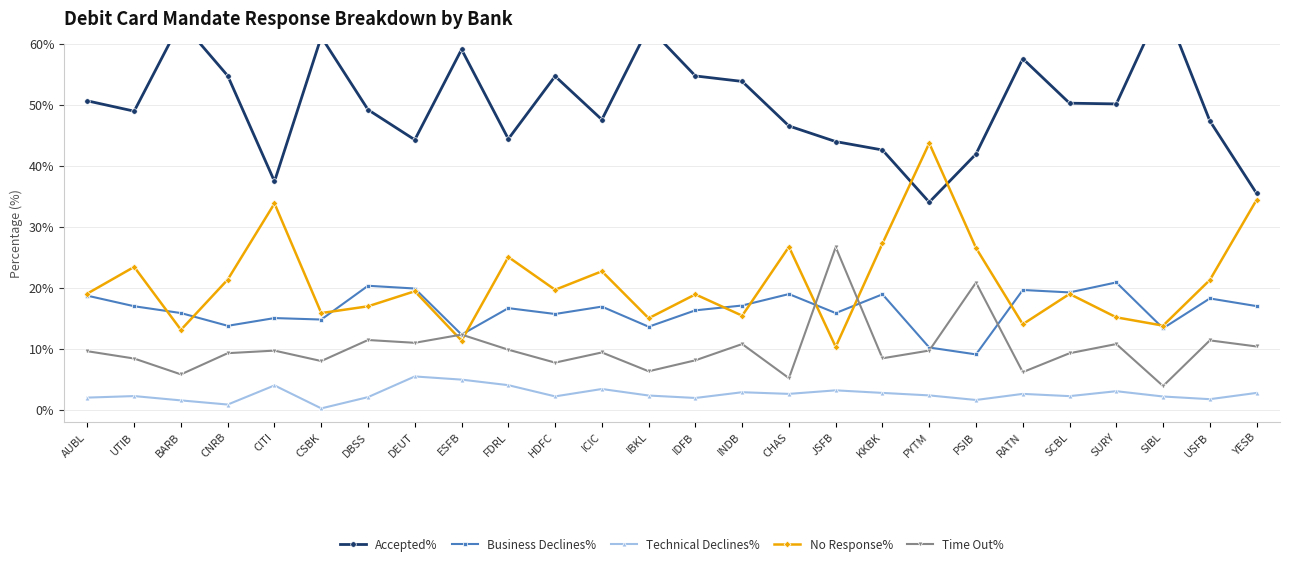

How many data points in Accepted% are less than 50?

13